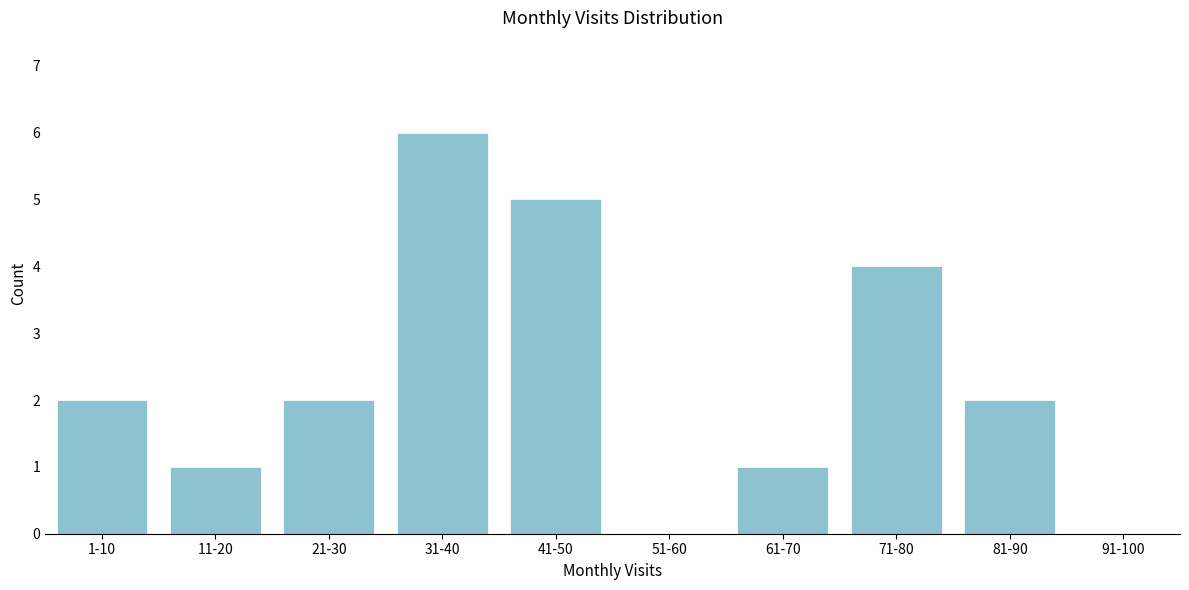

Reading left to right, list all the values displayed in this chart.

1-10=2	11-20=1	21-30=2	31-40=6	41-50=5	51-60=0	61-70=1	71-80=4	81-90=2	91-100=0